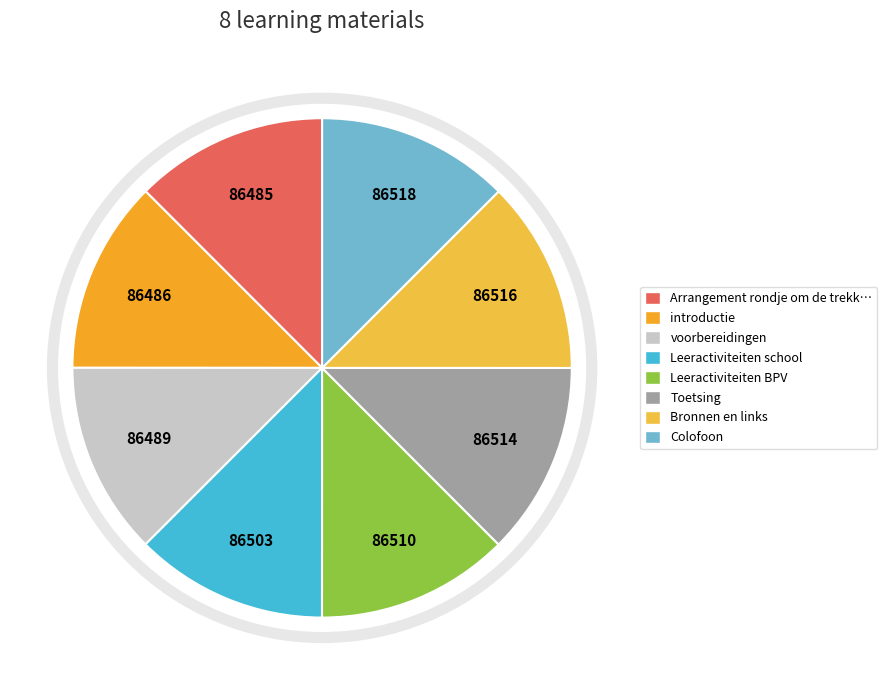

Count the number of slices in the pie.

8